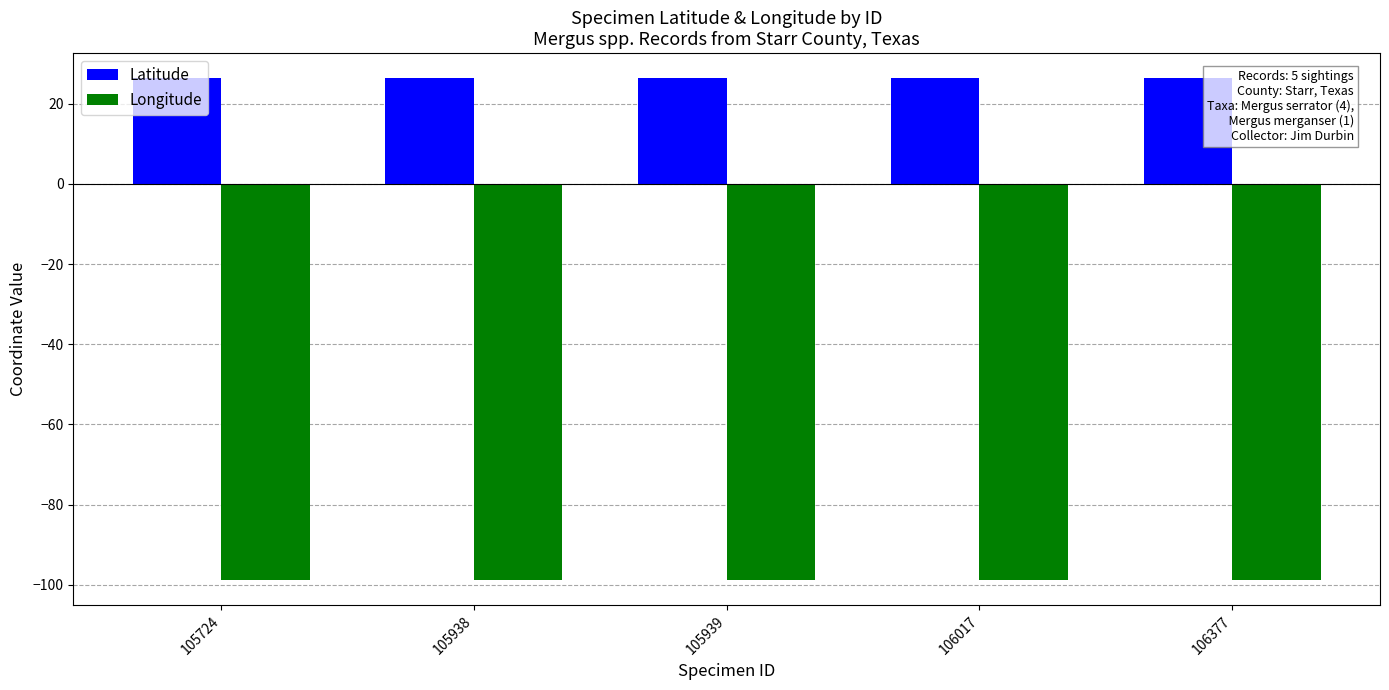

What is the value of the Latitude bar at the 2nd from the left?

26.4